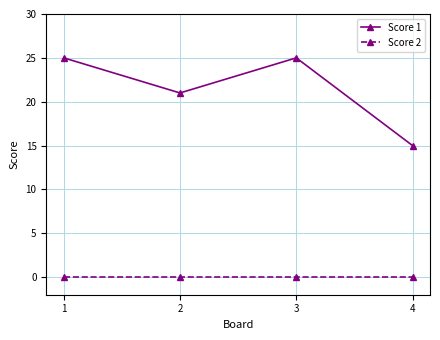

True or false: Score 1 and Score 2 intersect in this chart.

False